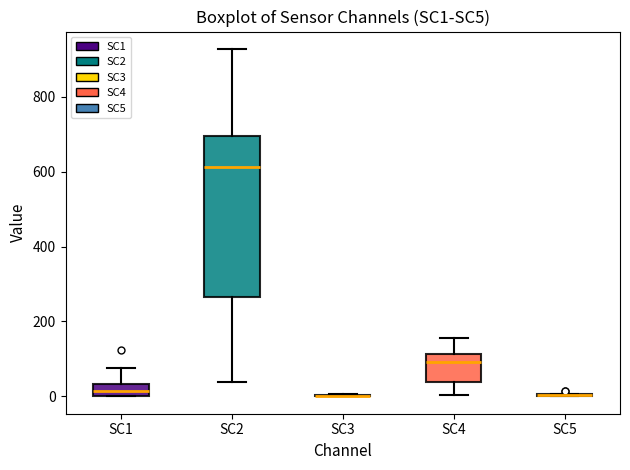

Which box is the tallest, from its lower edge to its upper edge?

SC2